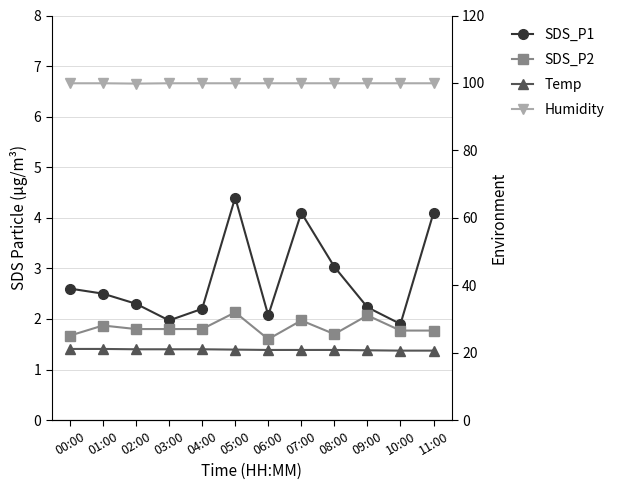

True or false: Humidity and SDS_P1 cross at least once.

False